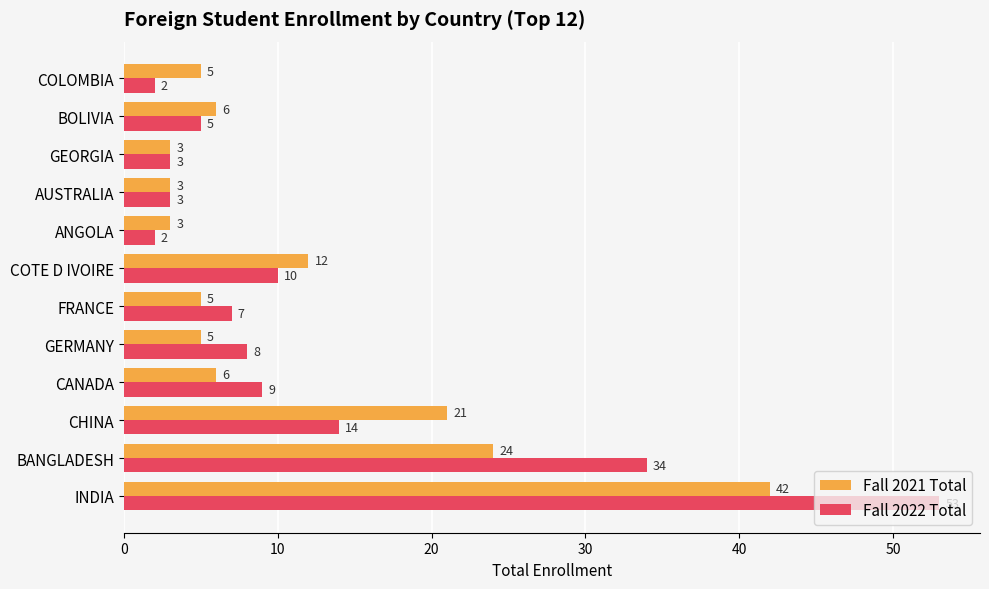

Is it true that Fall 2021 Total equals 3 at AUSTRALIA?

True